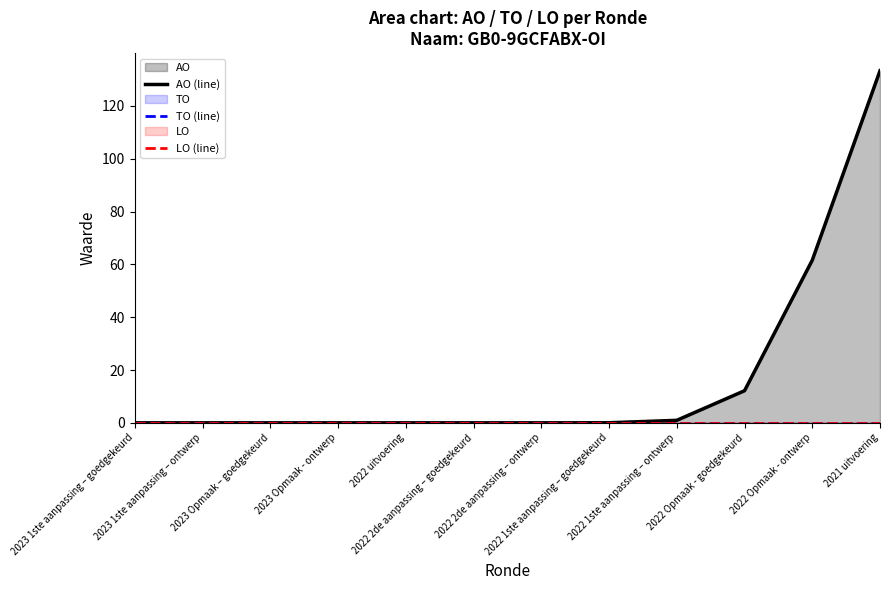

True or false: AO (line) and TO (line) cross at least once.

False